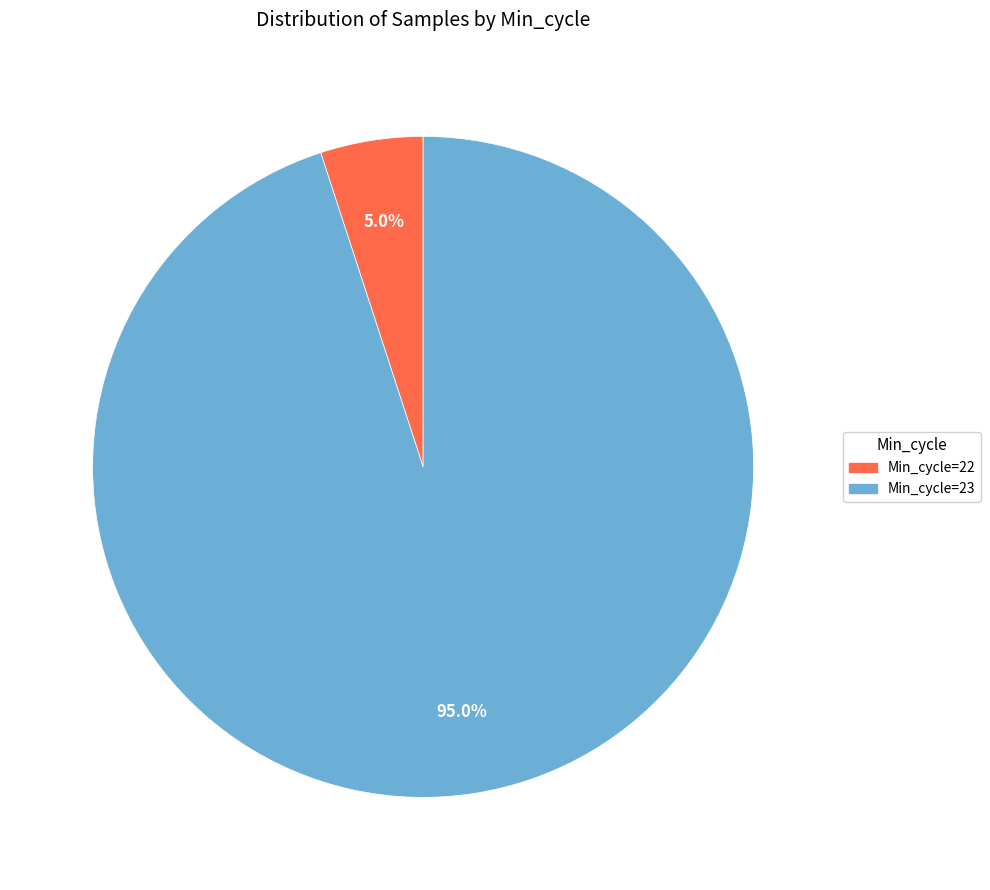

Rank the categories by value from lowest to highest.

Min_cycle=22, Min_cycle=23